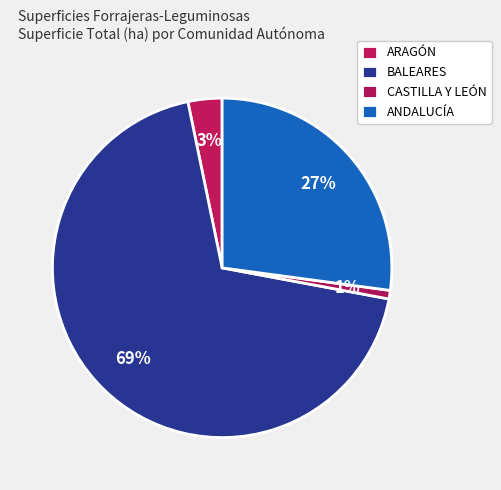

To the nearest percent, what is the difference between the largest and smallest slice percentages?

68%